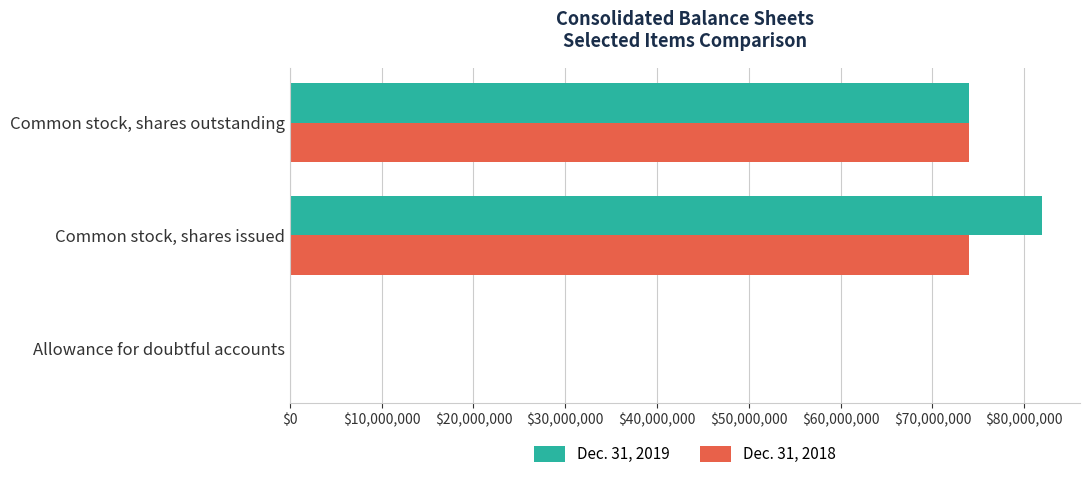

Is it true that Dec. 31, 2019 equals 73979882 at Common stock, shares outstanding?

True